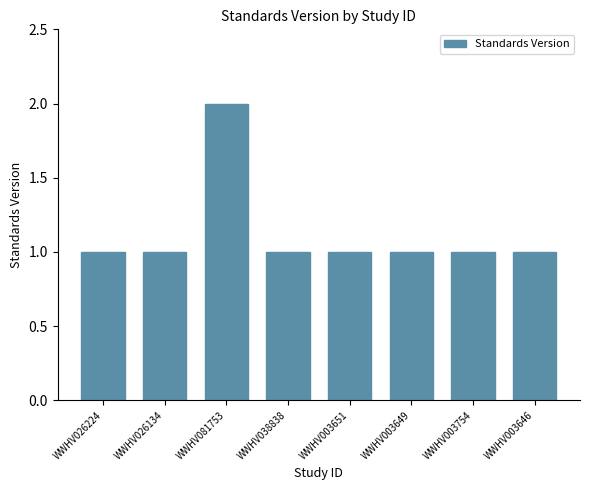

What is the sum of all values?

9